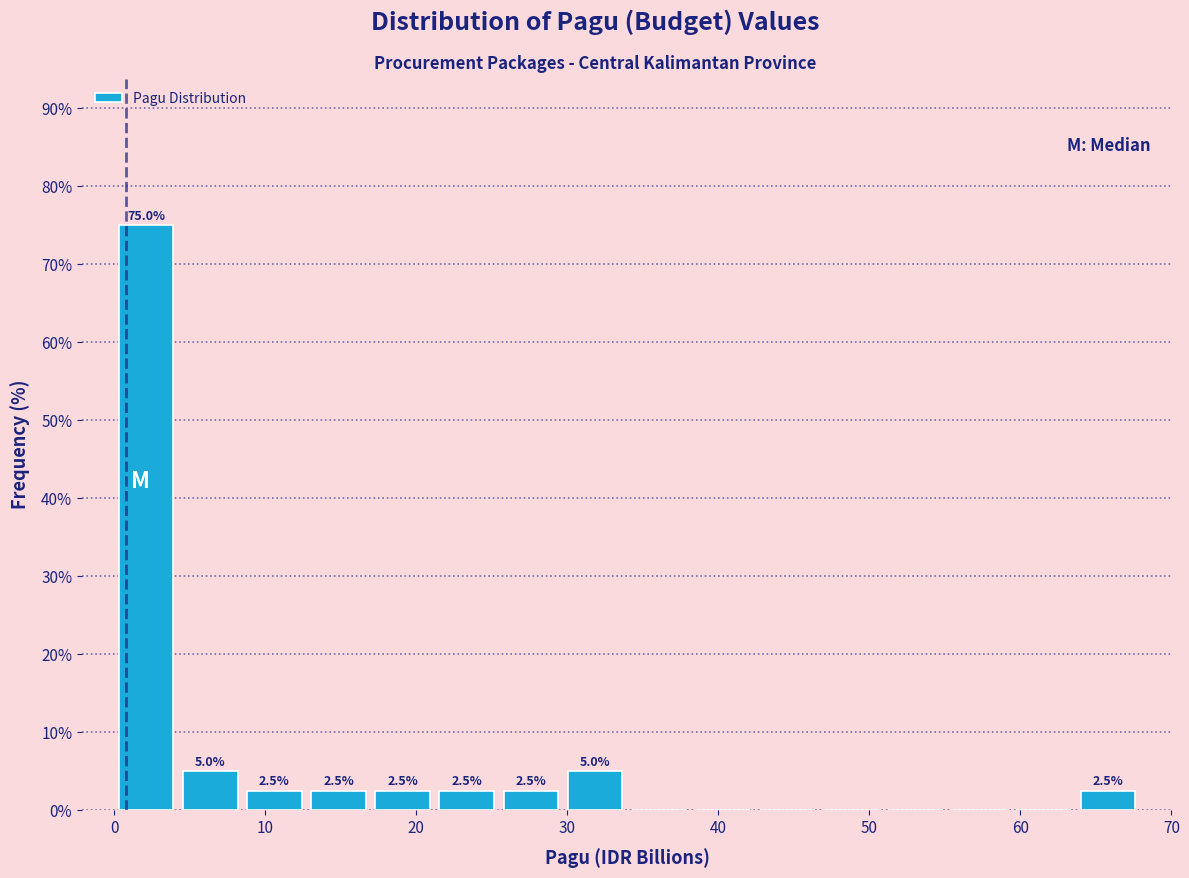

Over which range of the x-axis is the bar tallest?

0 to 4